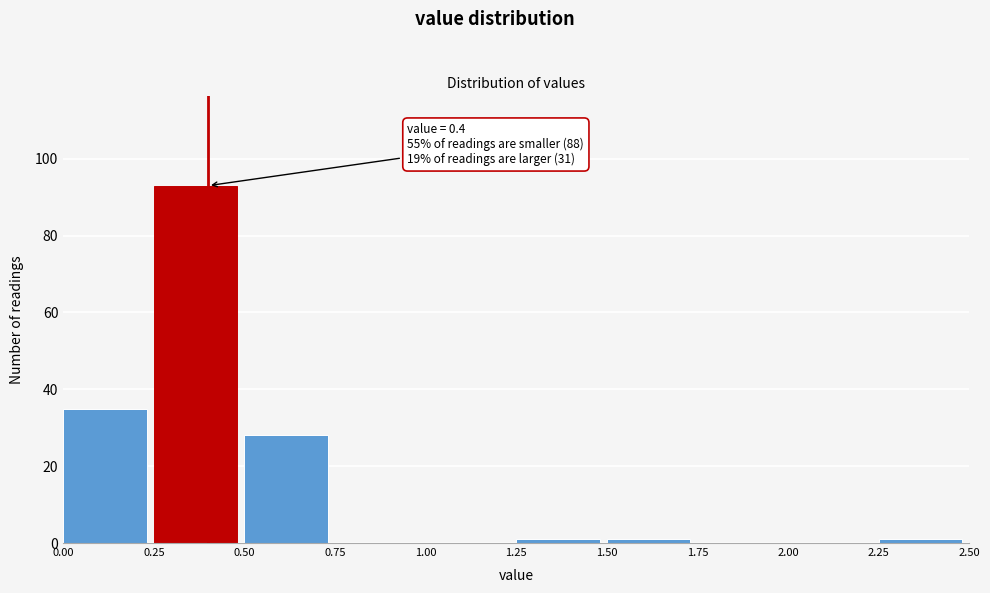

Over which range of the x-axis is the bar tallest?

0.25 to 0.50